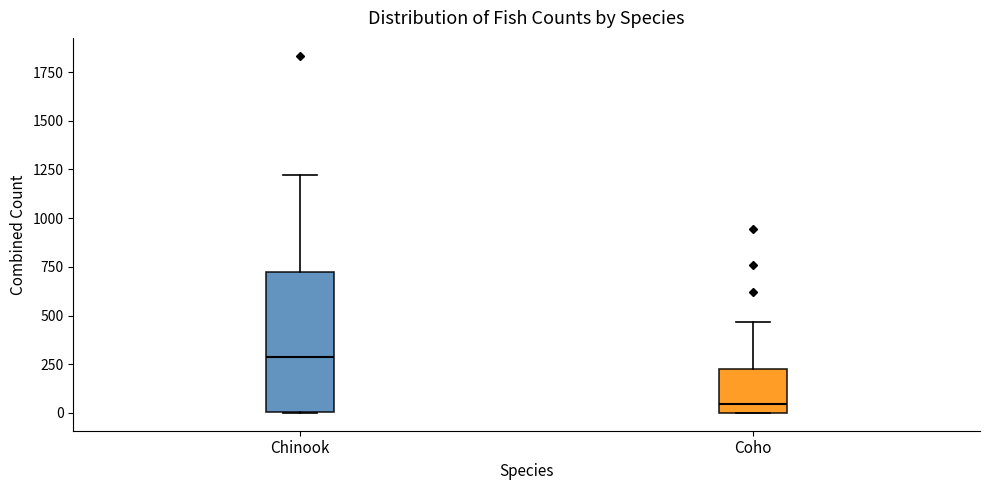

Reading left to right, transcribe this box plot: for each box, give where its median line is, the range the box spans, and where its two whiskers end, as read against the y-axis. The values are not printed on the chart, so give them approximately, as read against the axis.

Chinook: median 300, box 0 to 700, whiskers 0 to 1200
Coho: median 50, box 0 to 250, whiskers 0 to 450